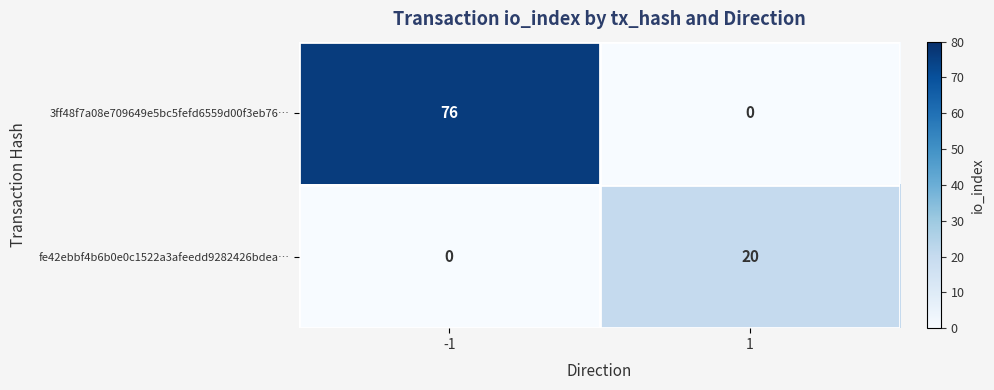

Rank the series by their maximum value, from lowest to highest.

fe42ebbf4b6b0e0c1522a3afeedd9282426bdea…, 3ff48f7a08e709649e5bc5fefd6559d00f3eb76…